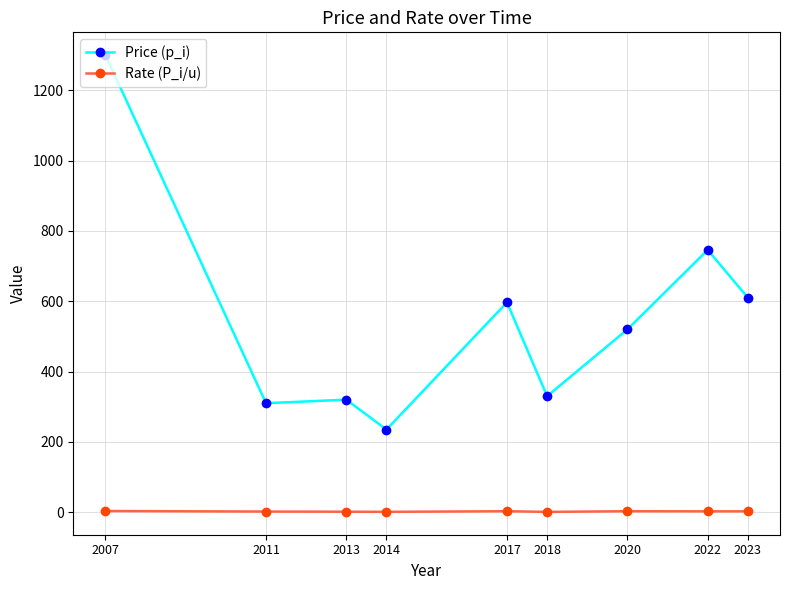

True or false: Price (p_i) has more than 1 interior local peaks.

True